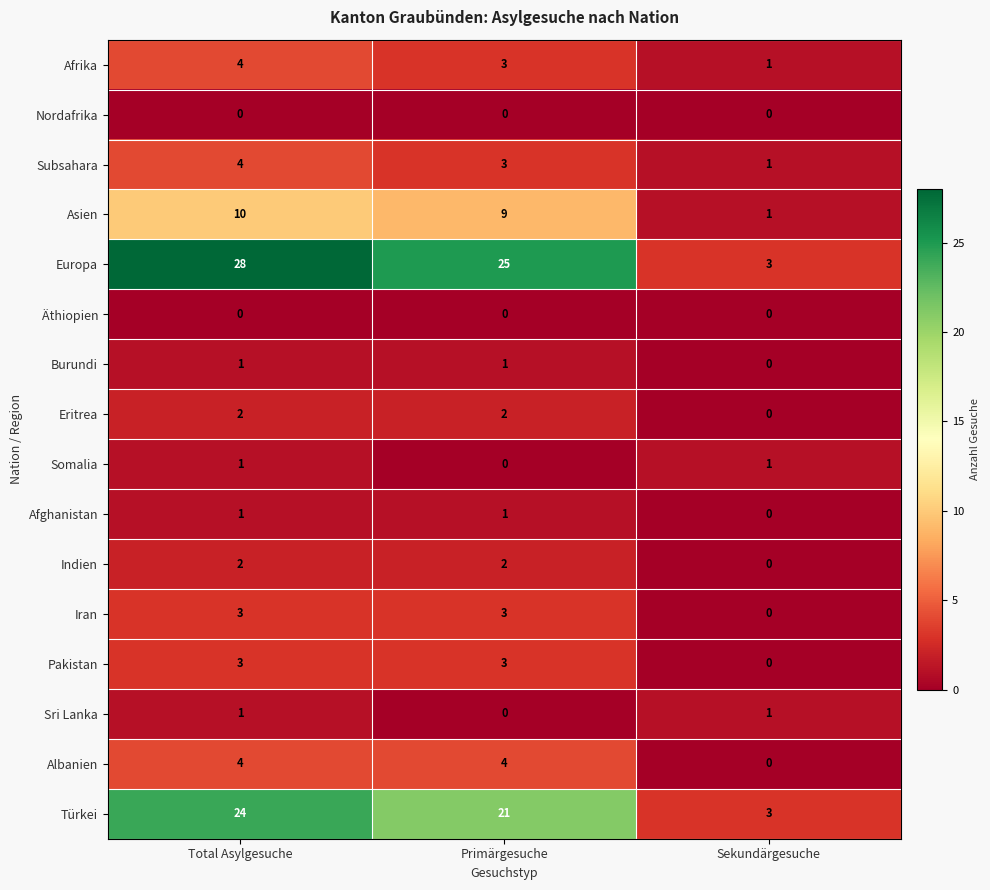

How many distinct data groups are displayed?

16